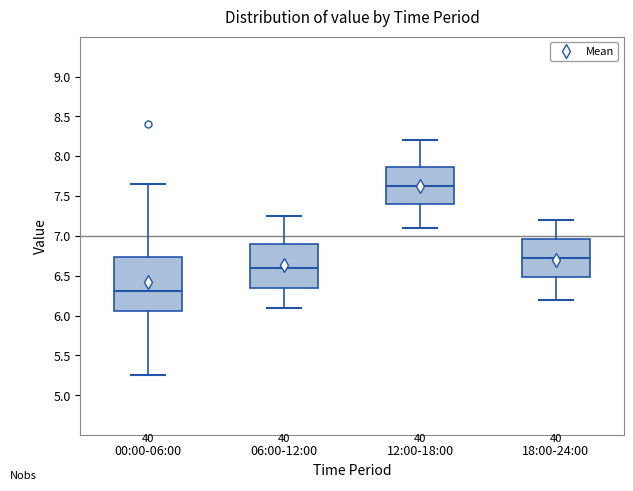

Which box has the highest median line?

12:00-18:00